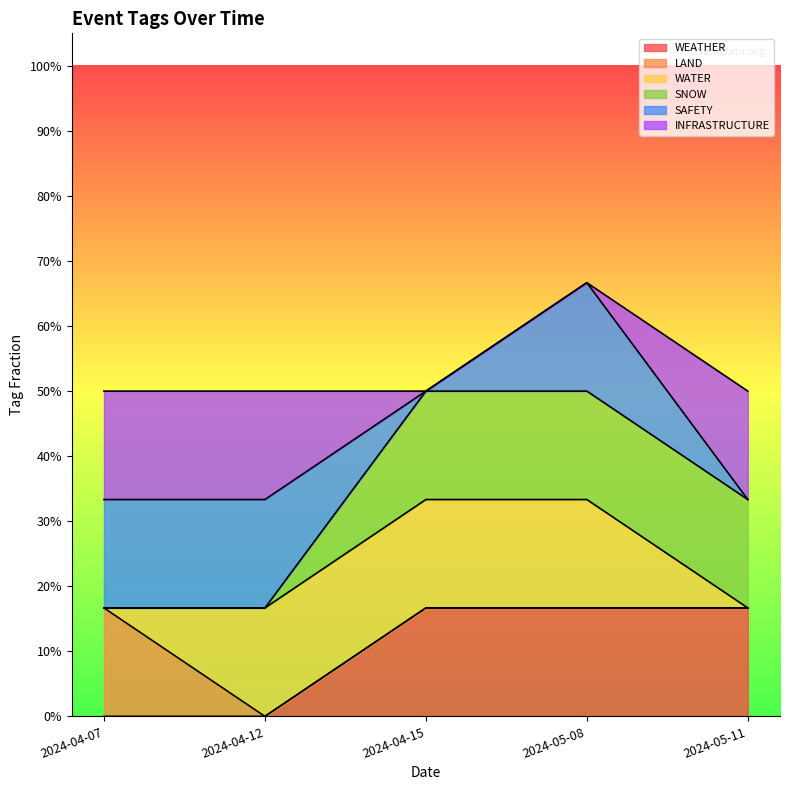

At which label is INFRASTRUCTURE closest to 0?

2024-04-15